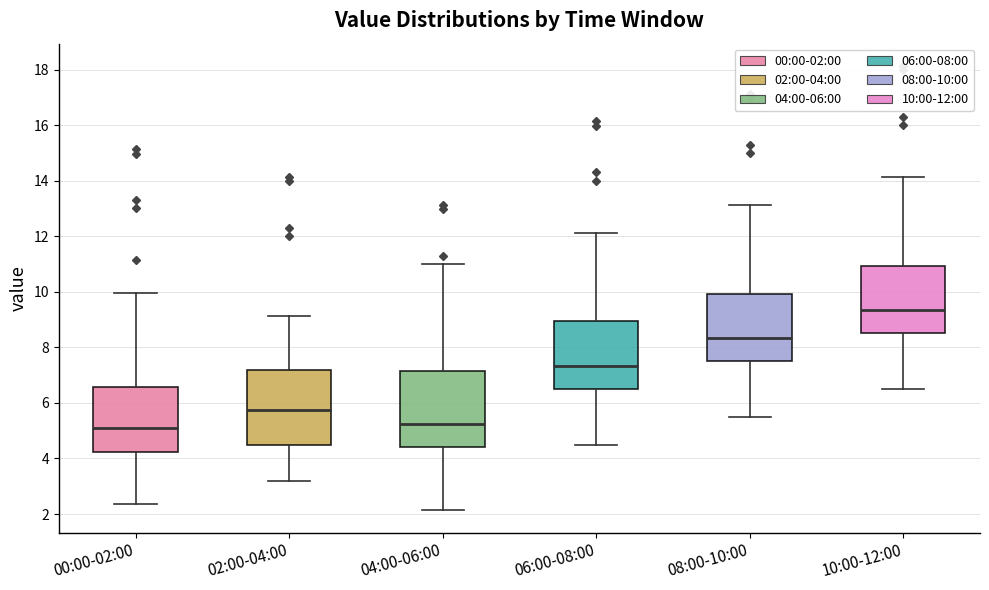

Where does the upper whisker of the box for 08:00-10:00 end on the y-axis? The values are not printed on the chart, so give them approximately, as read against the axis.

13.2